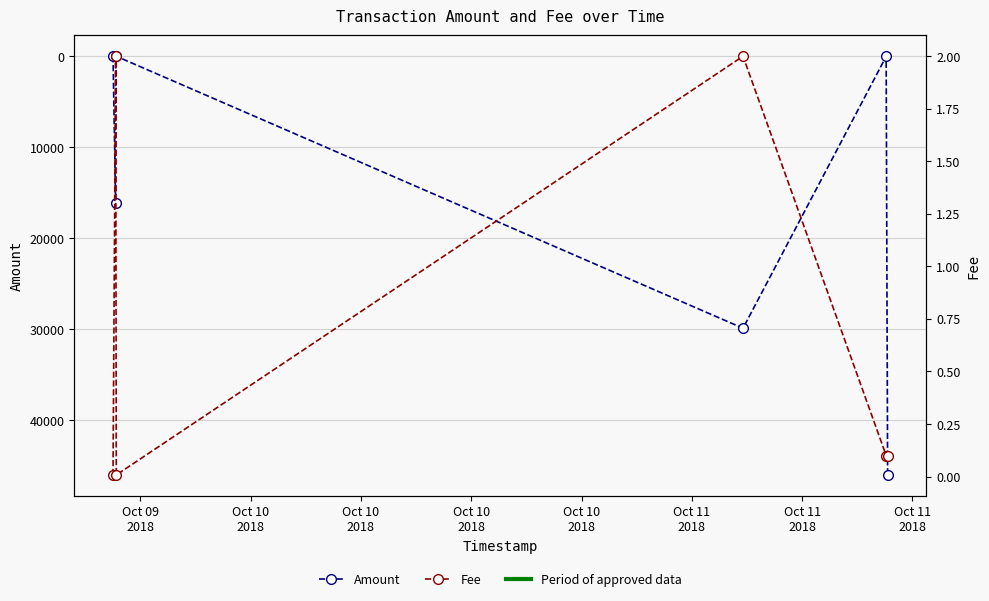

Which category has the highest value in the Amount series?

Oct 11
2018